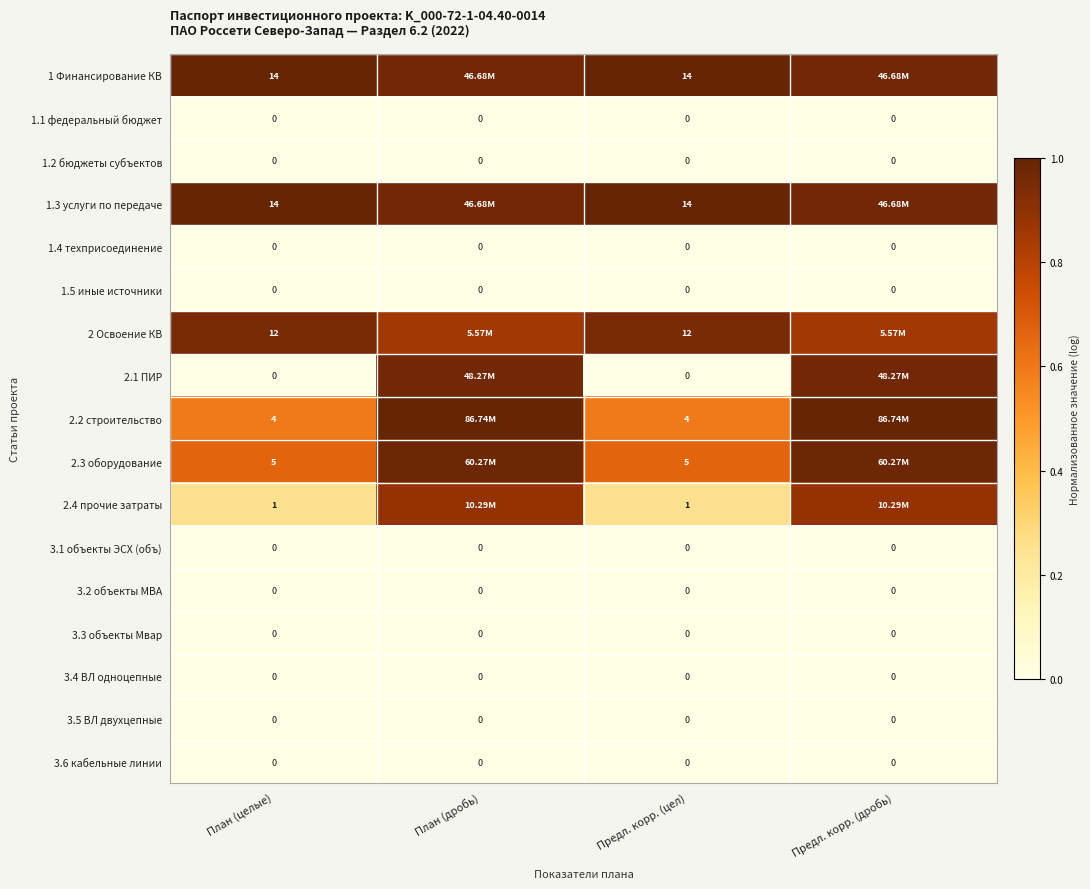

What is the total value across all series at Предл. корр. (цел)?

50.0